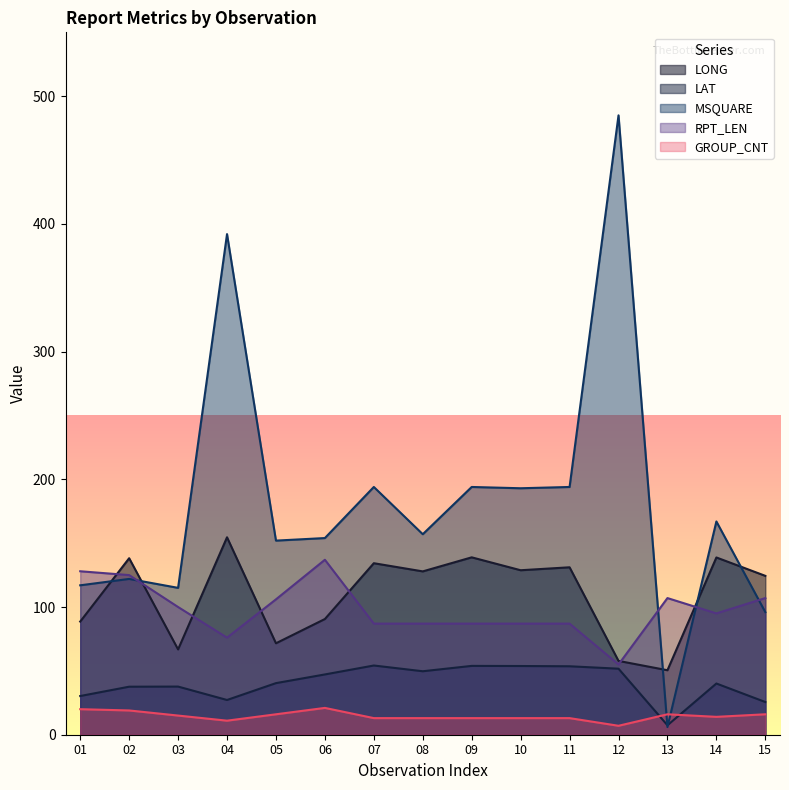

Rank the series at 04 from lowest to highest value.

GROUP_CNT, LAT, RPT_LEN, LONG, MSQUARE